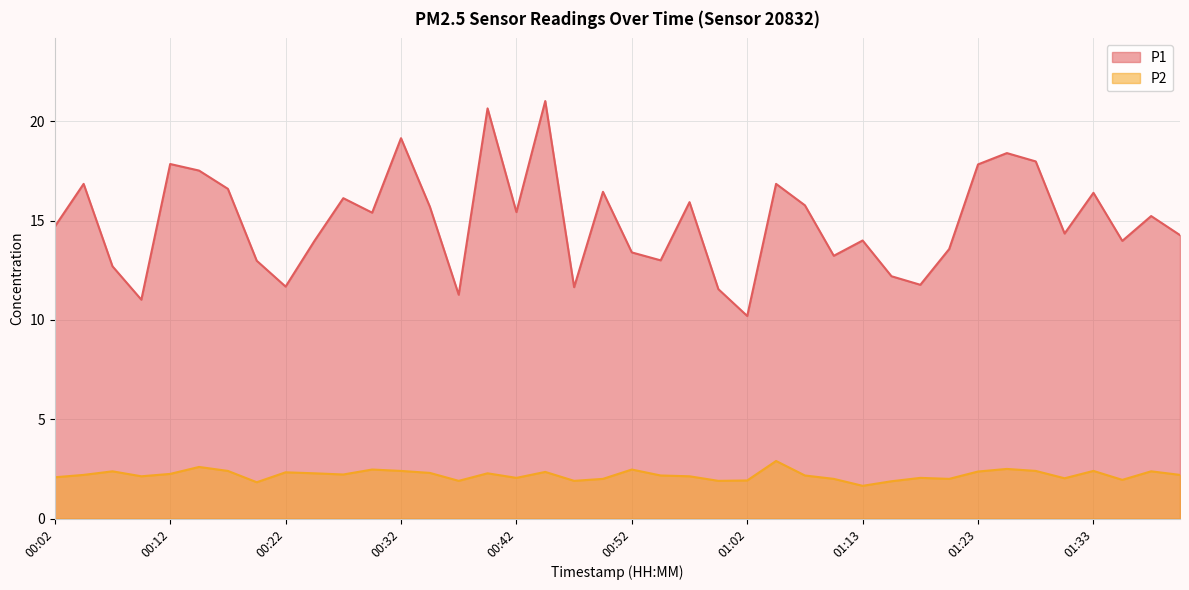

What is the label of the 37th point from the right?

00:09